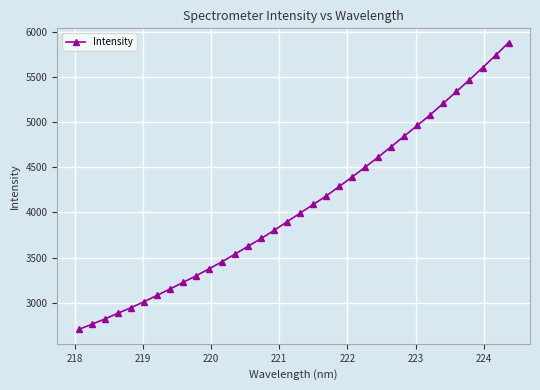

What is the maximum value shown in the chart?

5879.2